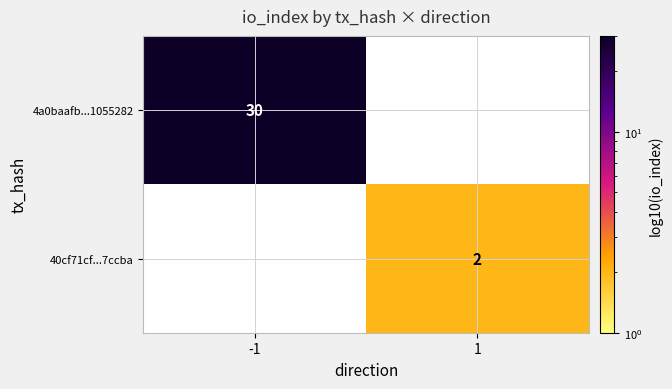

The value of 40cf71cf...7ccba at 1 is 3. True or false?

False